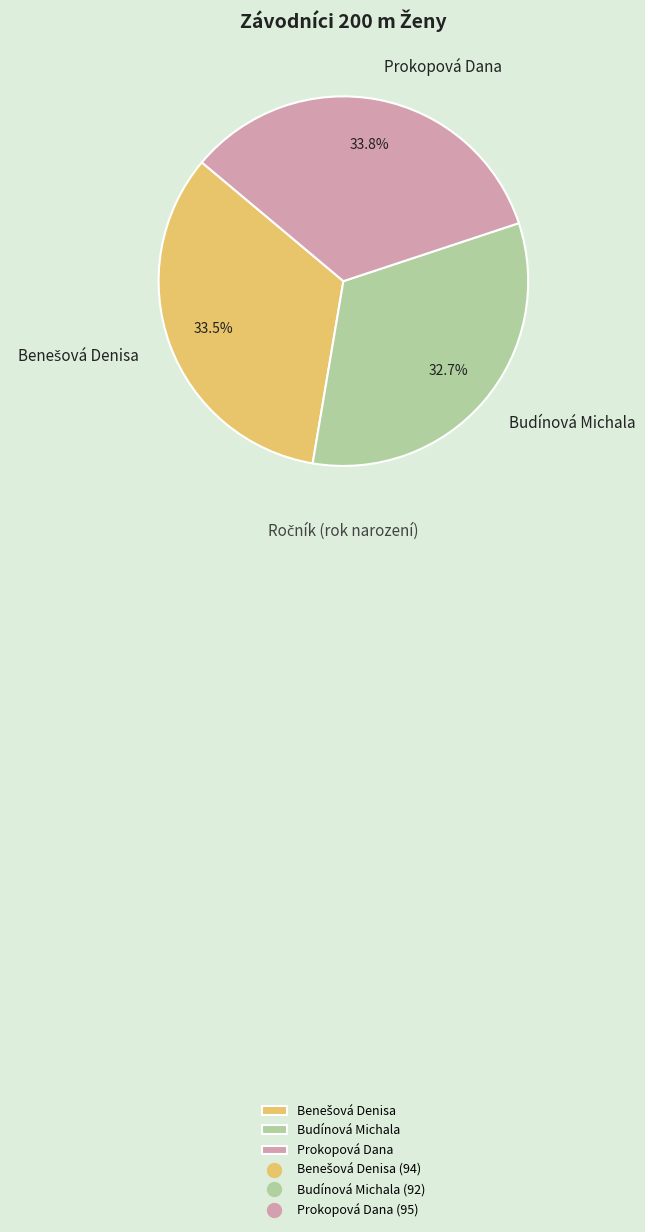

Approximately how many times larger is the value at Prokopová Dana compared to Budínová Michala?

1.0